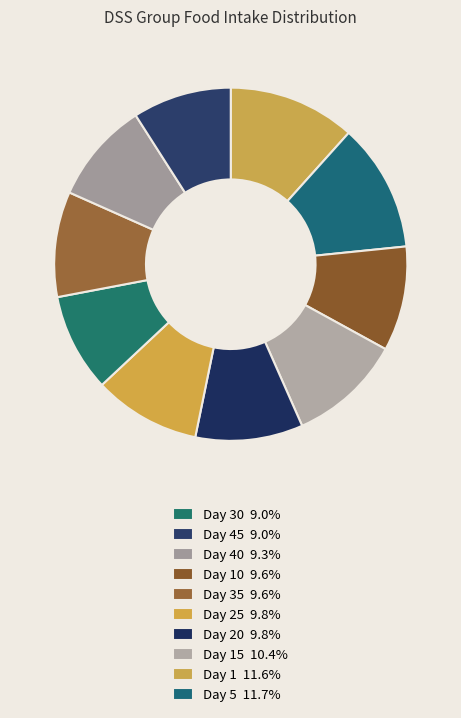

How many segments does this pie chart have?

10